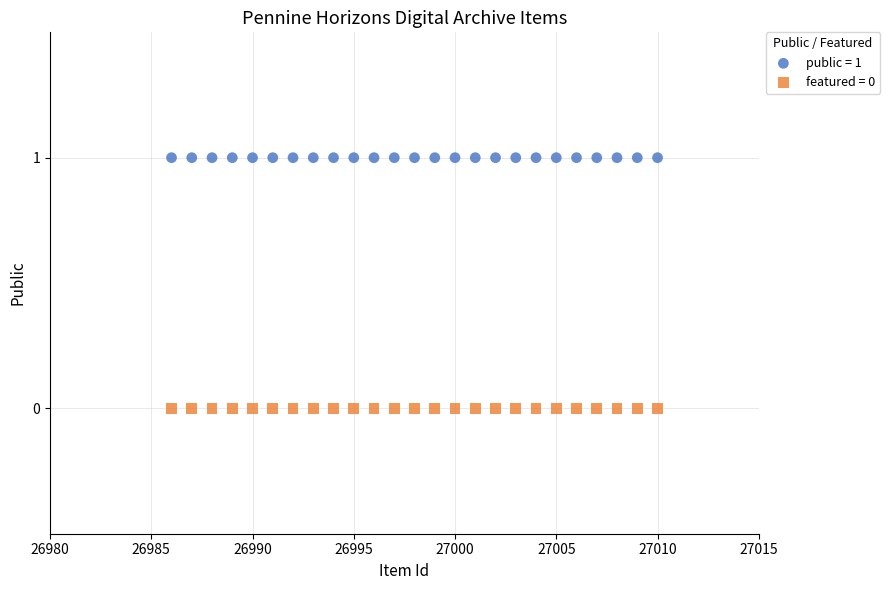

Which series contains the lowest Y value?

featured = 0